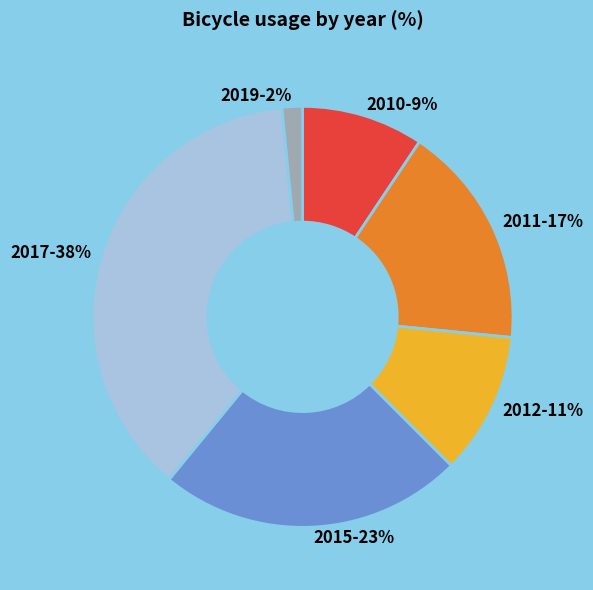

Count the number of slices in the pie.

6